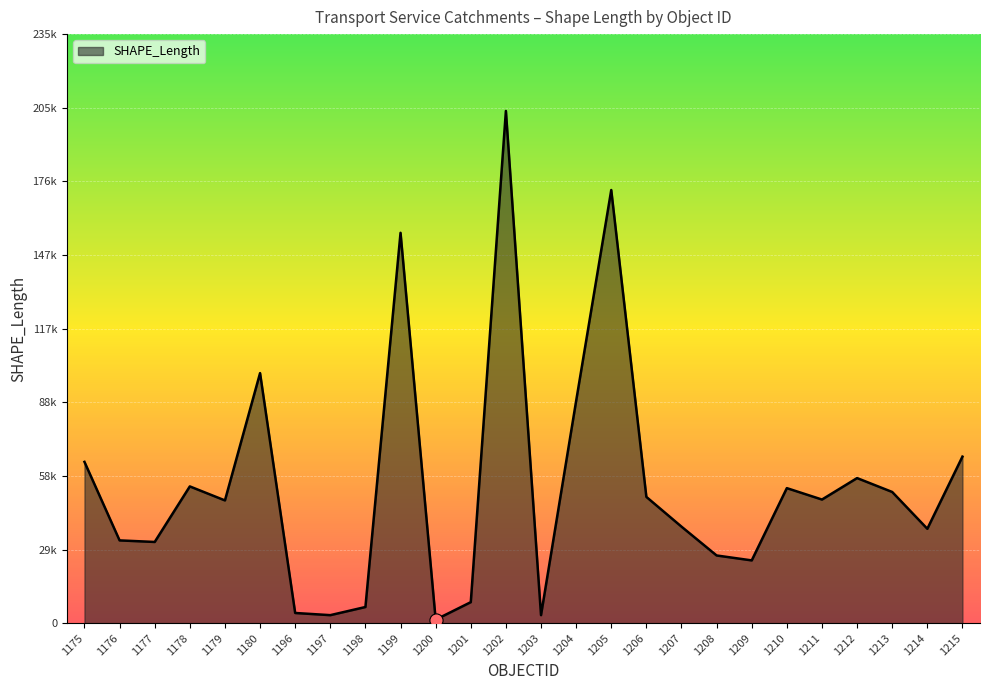

What is the change in value from 1201 to 1204?

+80368.3